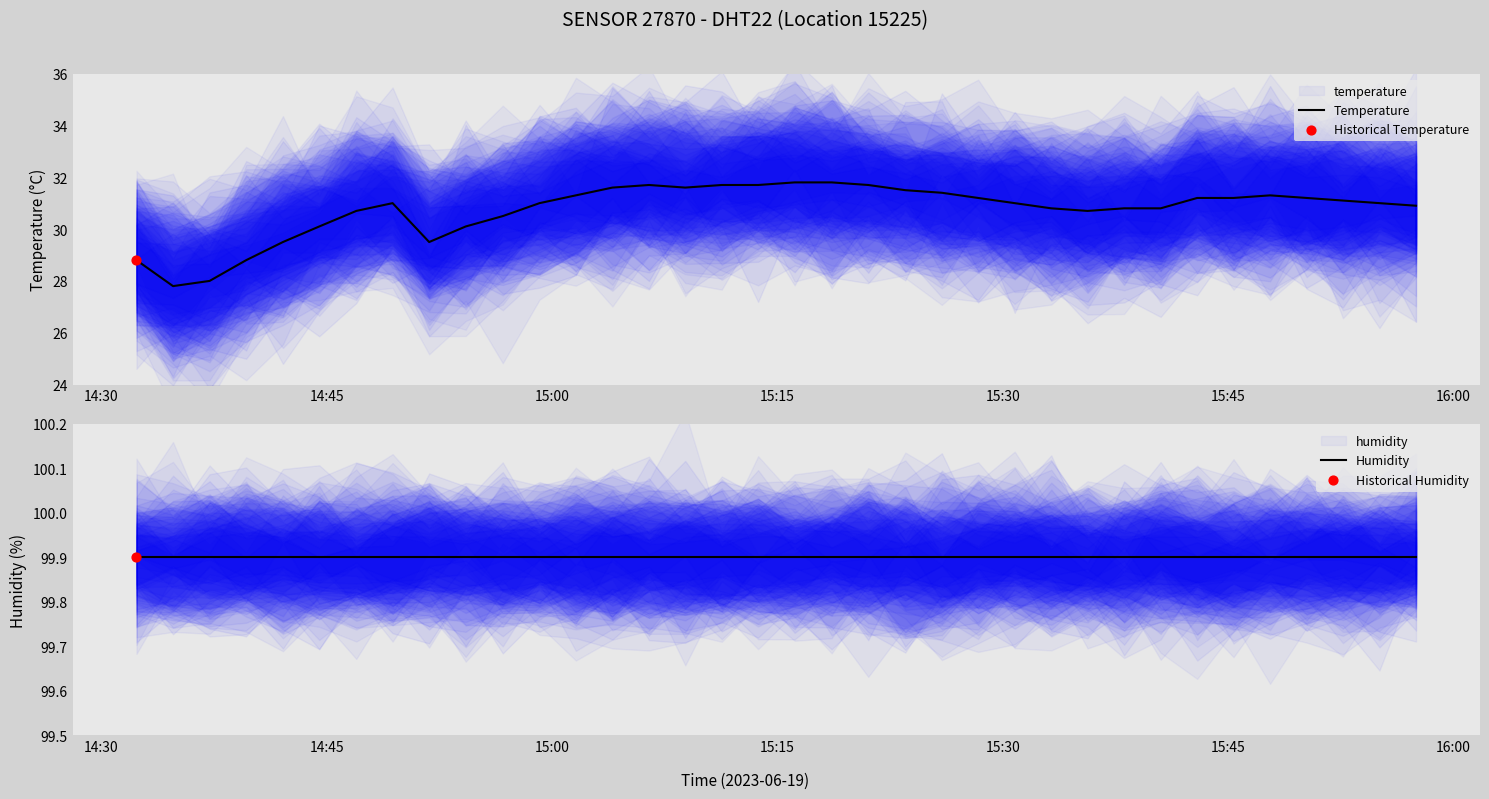

Which series reaches the maximum Y coordinate?

Humidity